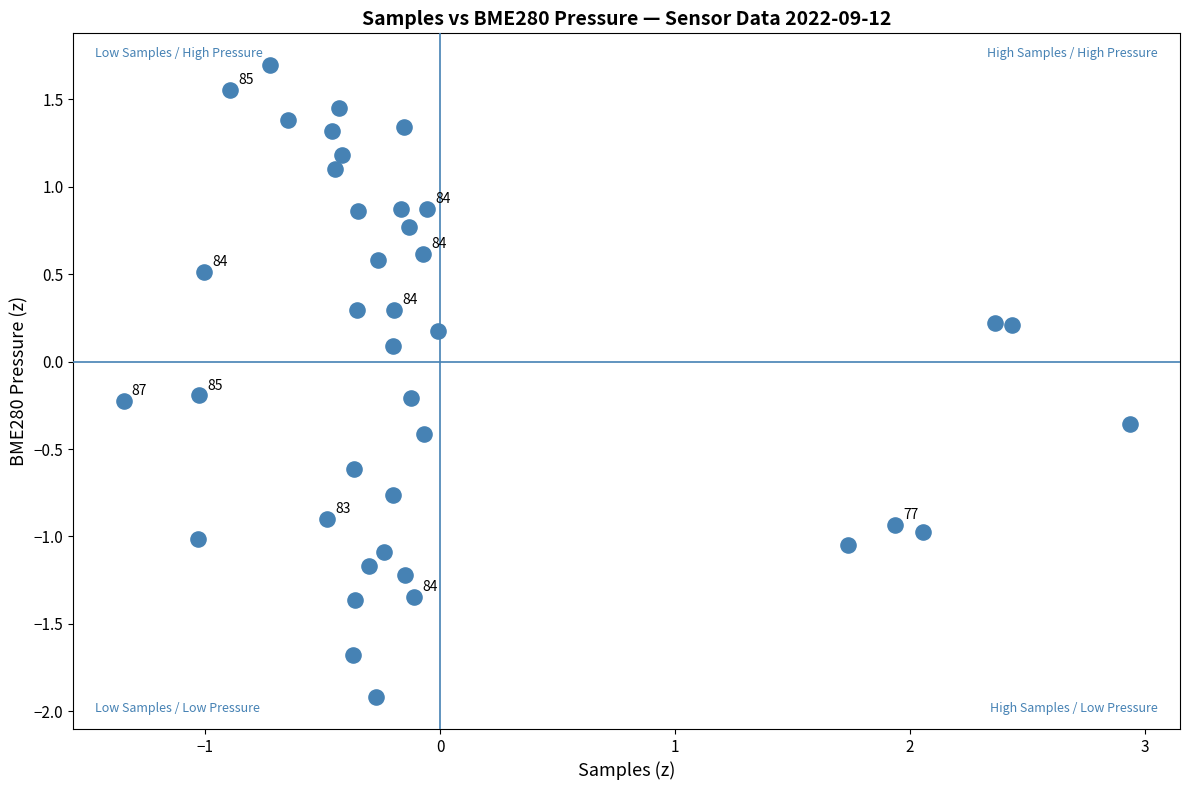

What is the range of Y values (max minus min)?

3.6